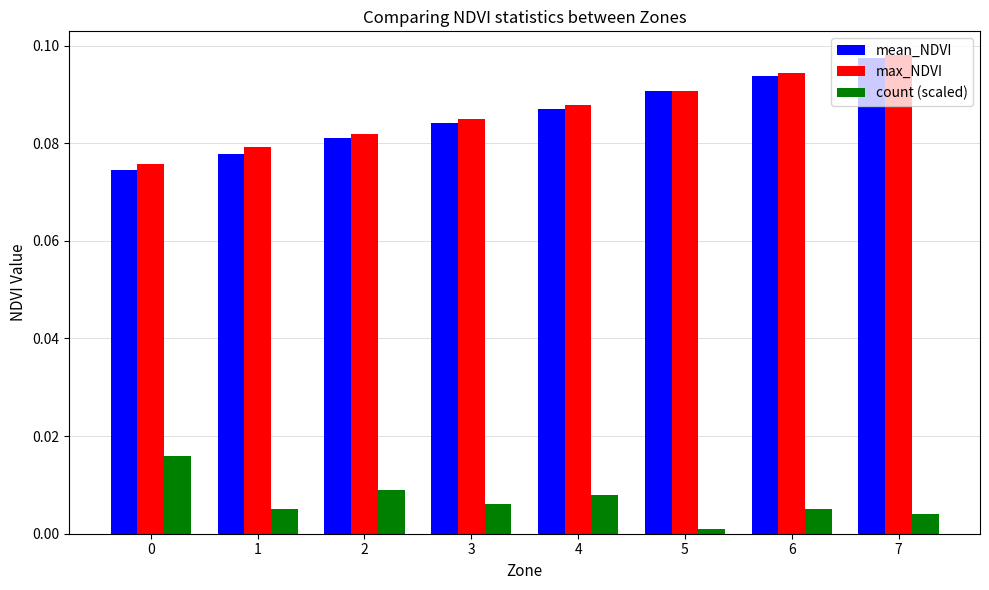

Which category has the lowest value across all series?

5